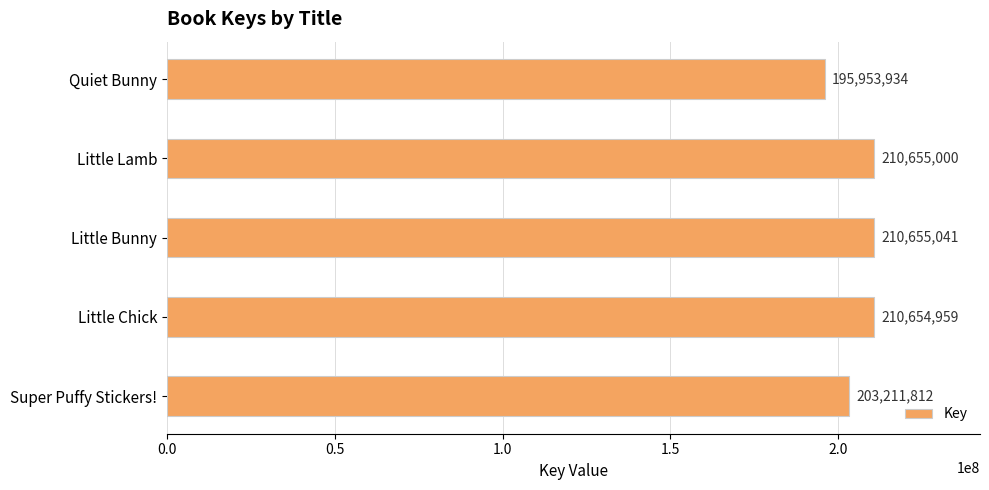

The chart shows a value of 40114682 at Quiet Bunny. True or false?

False